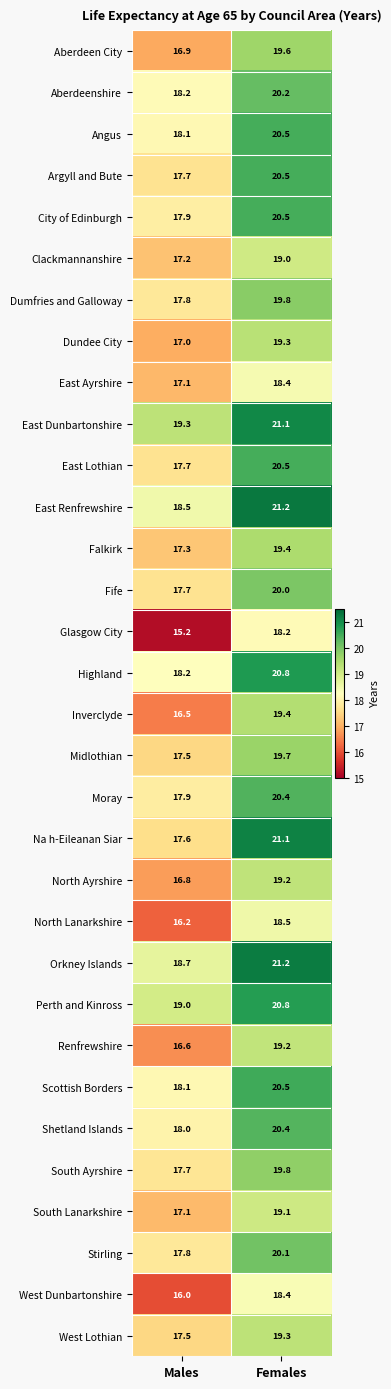

Which series has the largest range (max minus min)?

Na h-Eileanan Siar